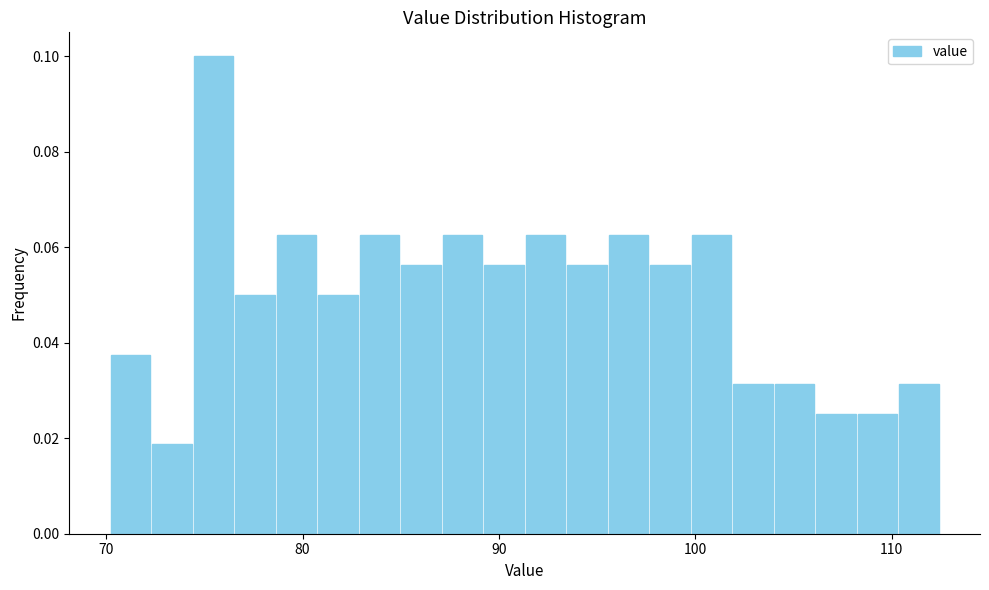

Around what value on the x-axis is the tallest bar? Give the approximate position of its centre, as read against the axis.

75